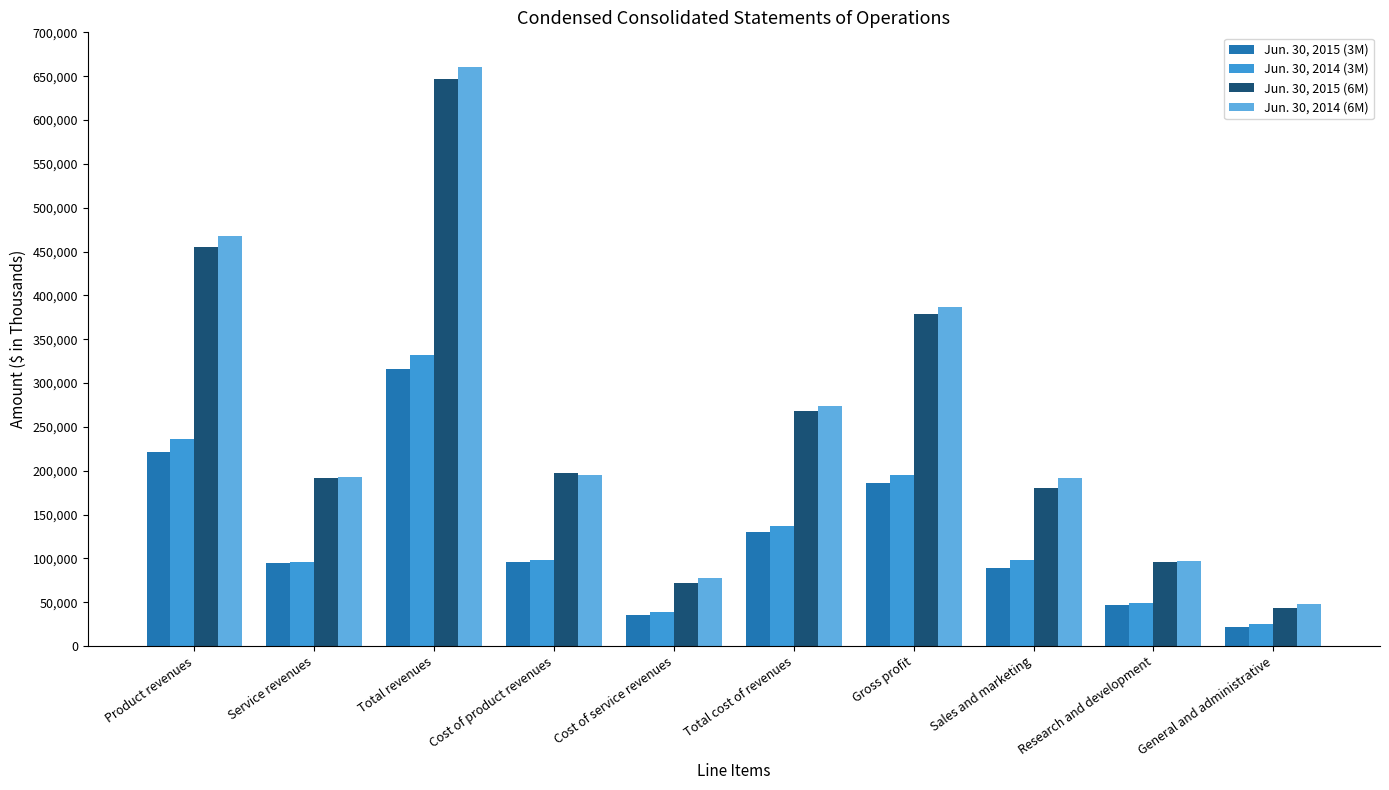

At which label does Jun. 30, 2014 (6M) reach its peak?

Total revenues